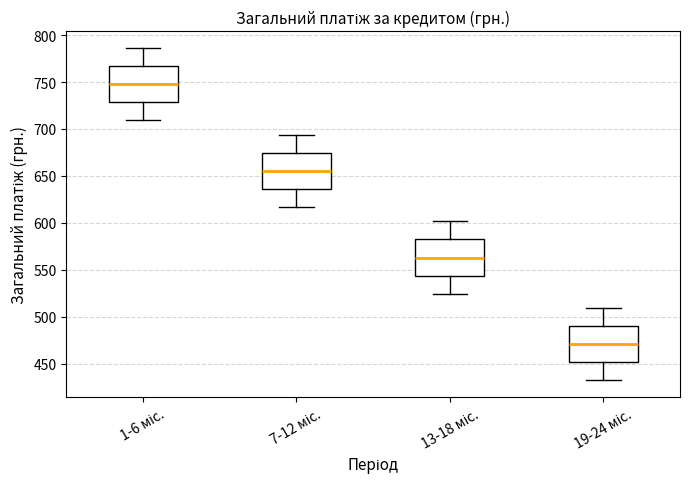

Where does the lower whisker of the box for 1-6 міс. end on the y-axis? The values are not printed on the chart, so give them approximately, as read against the axis.

710